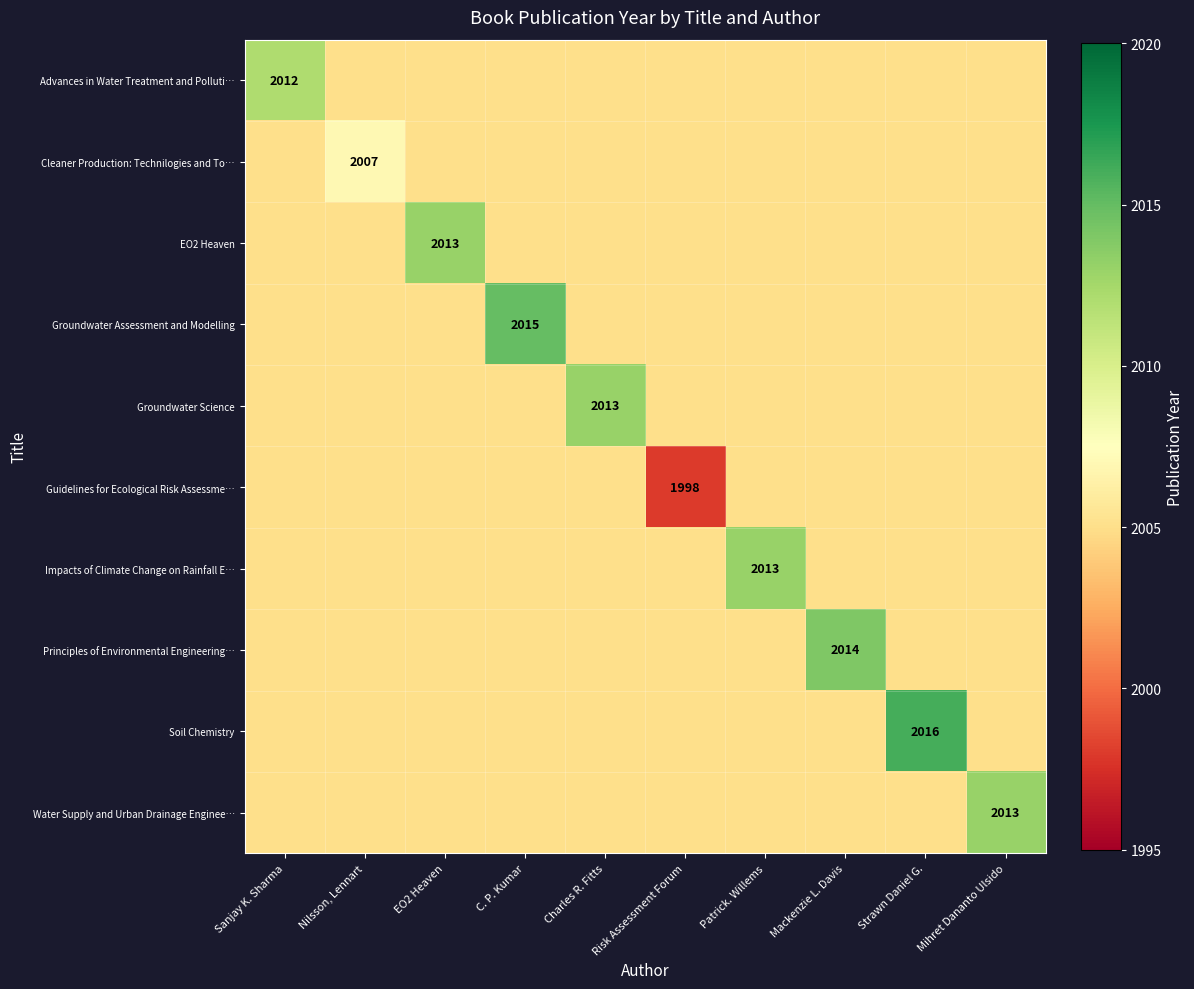

The Principles of Environmental Engineering… series shows 1077 at Mackenzie L. Davis. True or false?

False